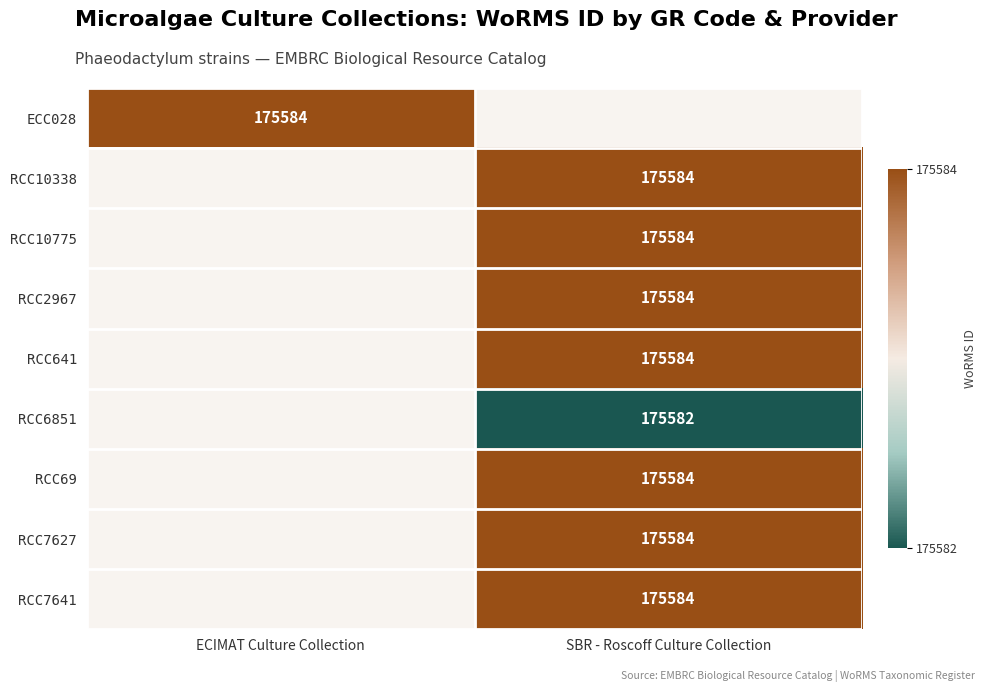

True or false: RCC10775 has a value of 43347 at SBR - Roscoff Culture Collection.

False